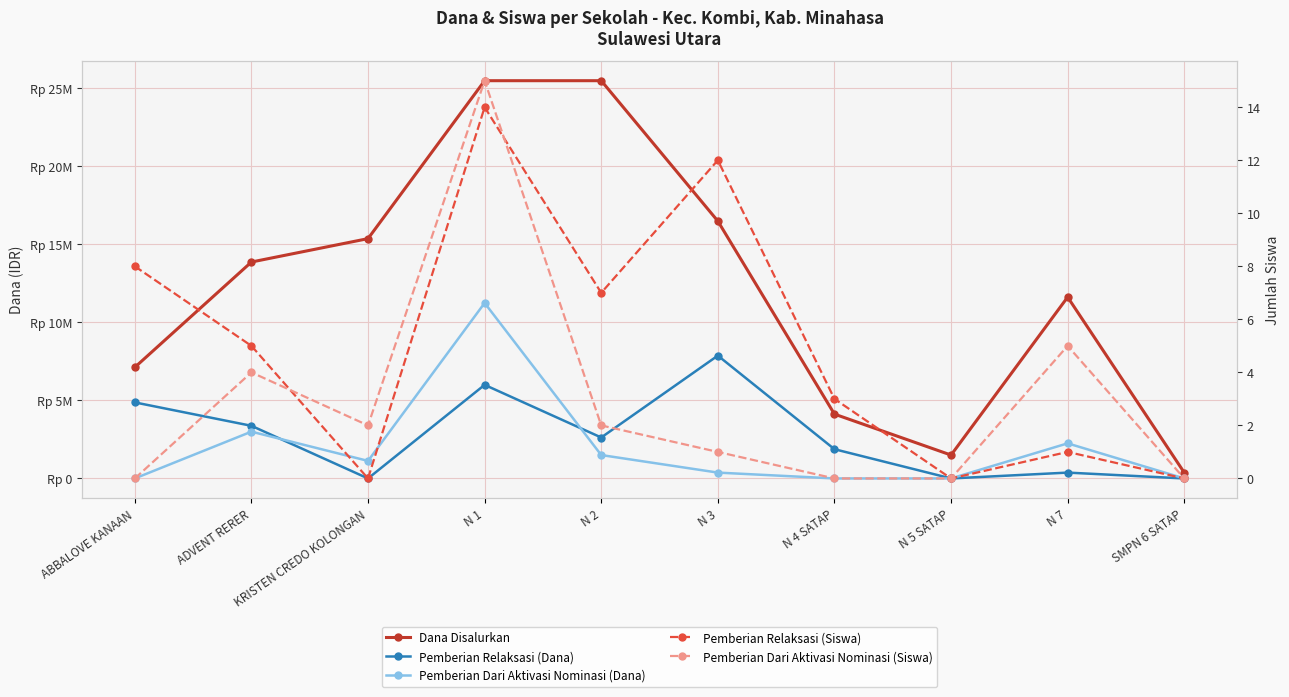

What is the maximum value for Pemberian Dari Aktivasi Nominasi (Dana)?

11250000